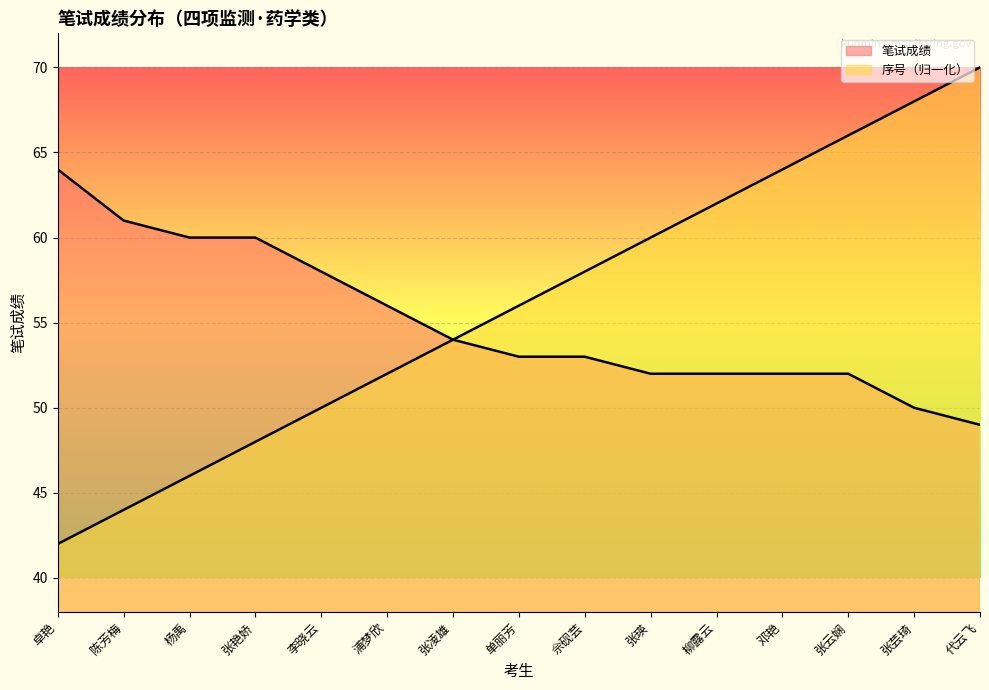

True or false: 笔试成绩 and 序号 cross at least once.

False